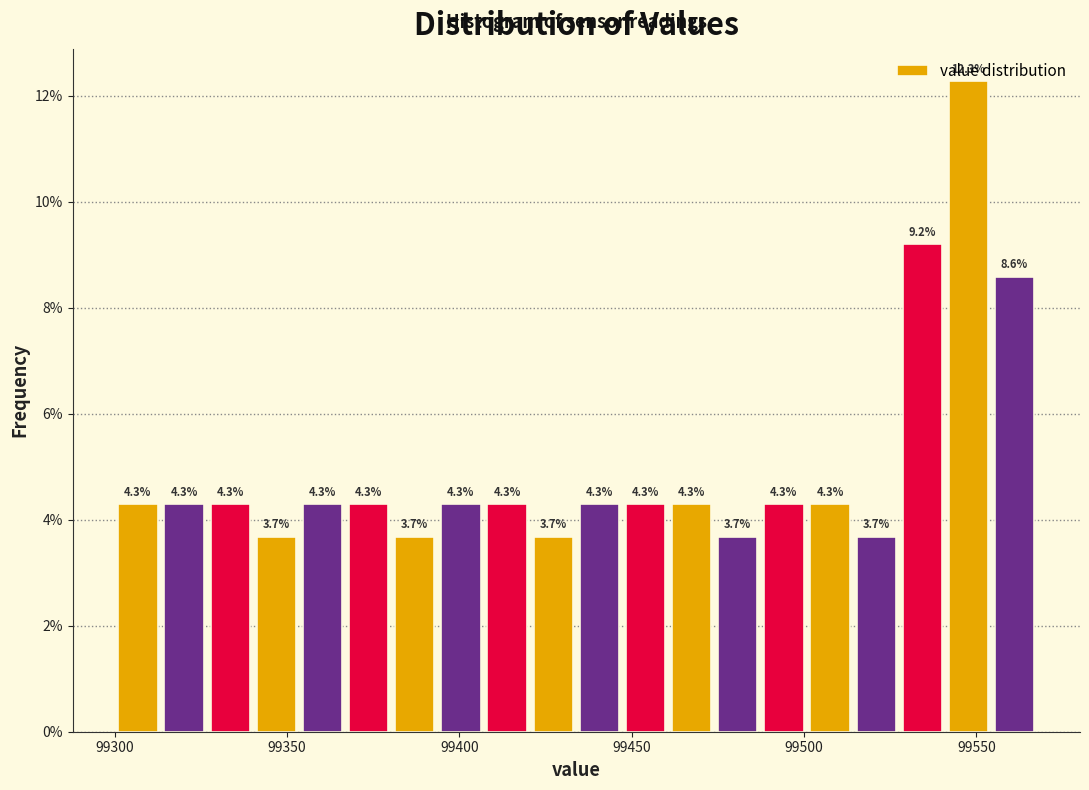

Read against the x-axis, roughly where is the centre of the tallest bar?

99550